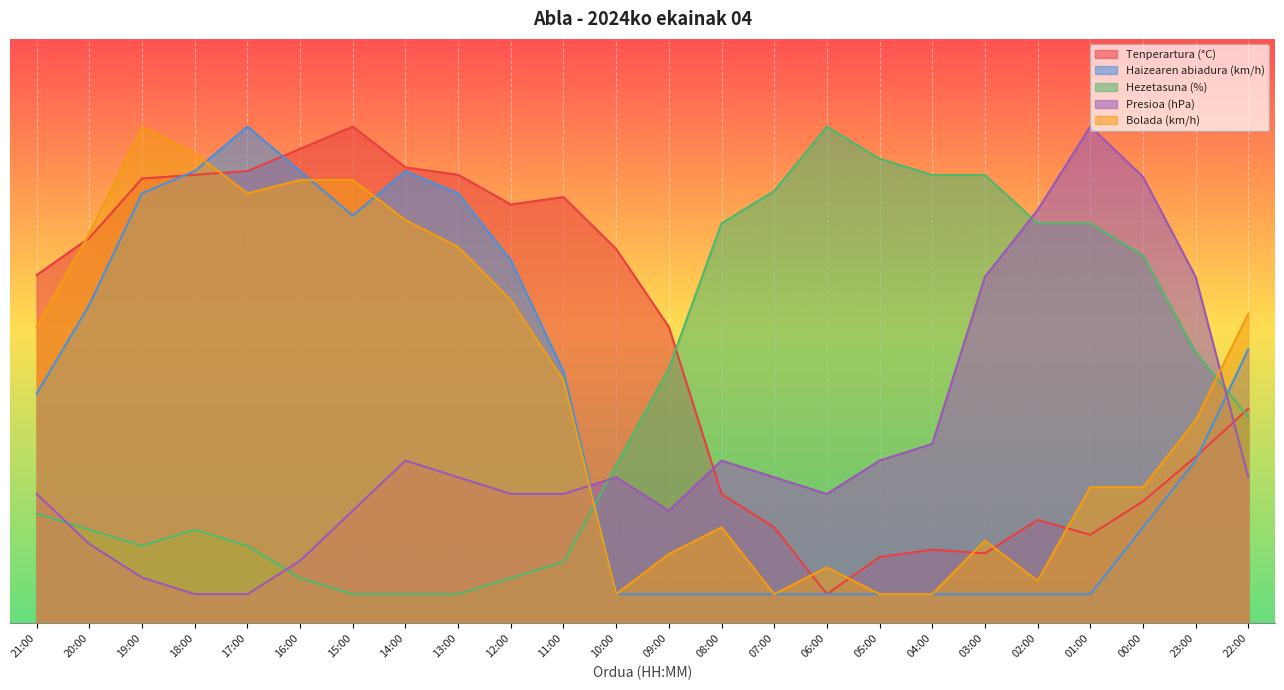

At how many categories does at least one series exceed 62?

20